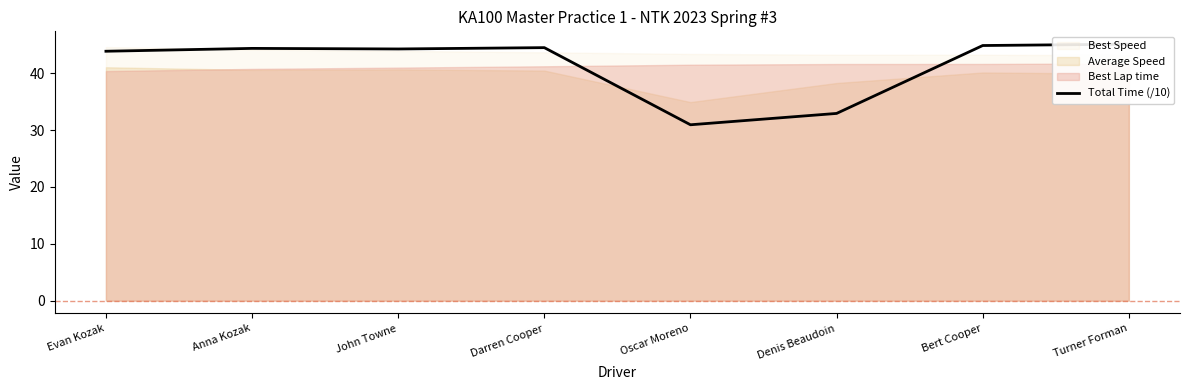

List the labels in order of value, smallest first.

Oscar Moreno, Denis Beaudoin, Evan Kozak, John Towne, Anna Kozak, Darren Cooper, Bert Cooper, Turner Forman